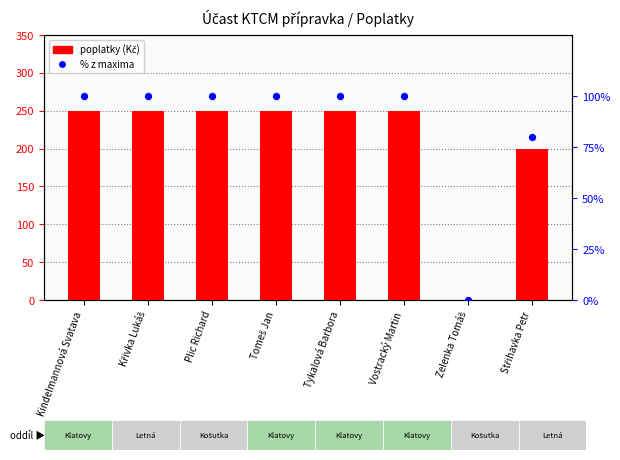

What are all the series names shown in the legend?

poplatky, % z maxima